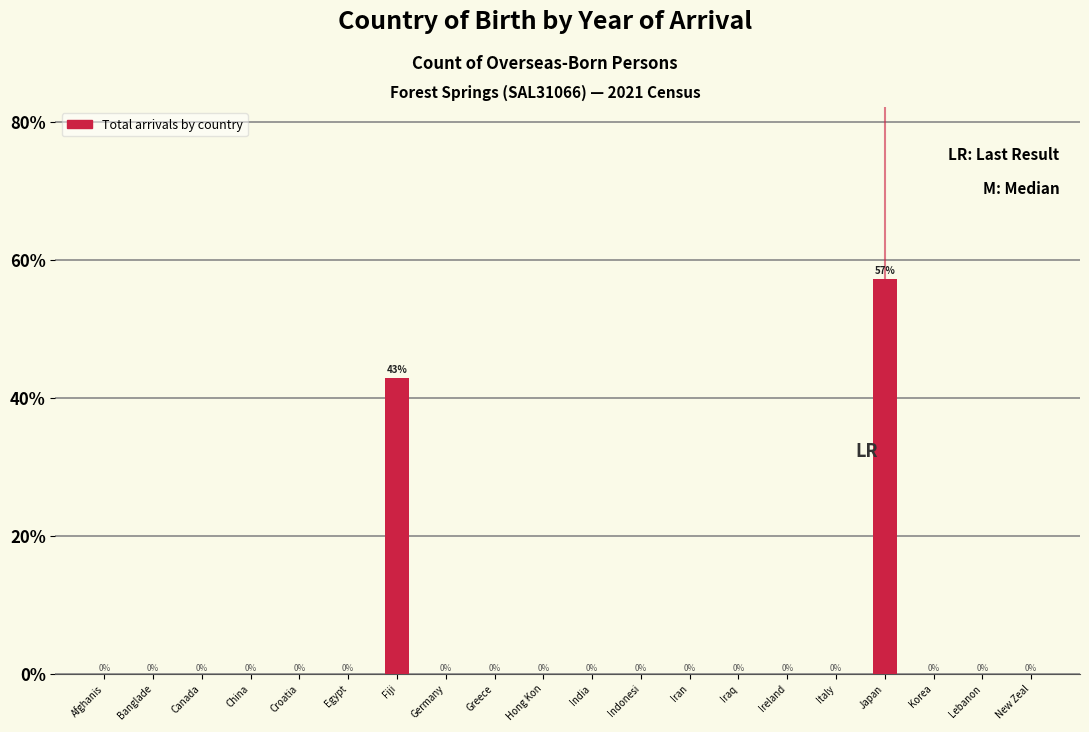

At which label is the value closest to 28?

Fiji